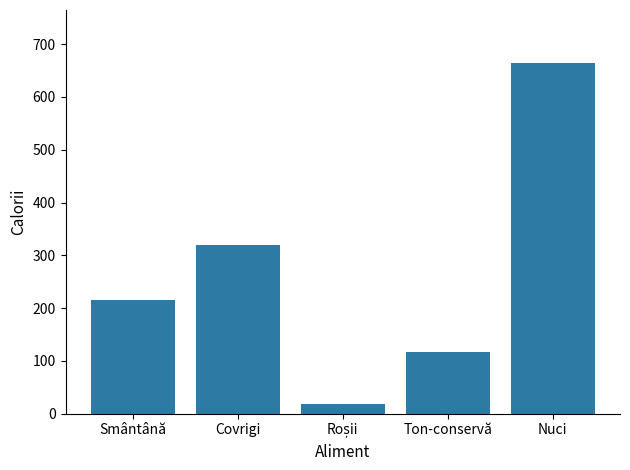

What is the greatest value displayed?

665